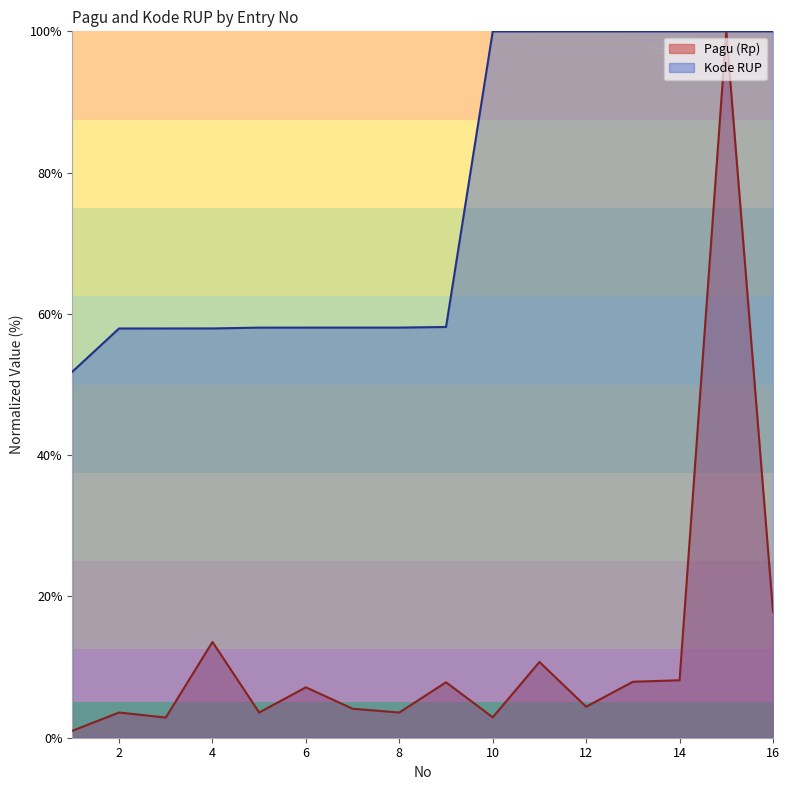

What is the value of the Pagu (Rp) point at the 7th from the left?

4.1